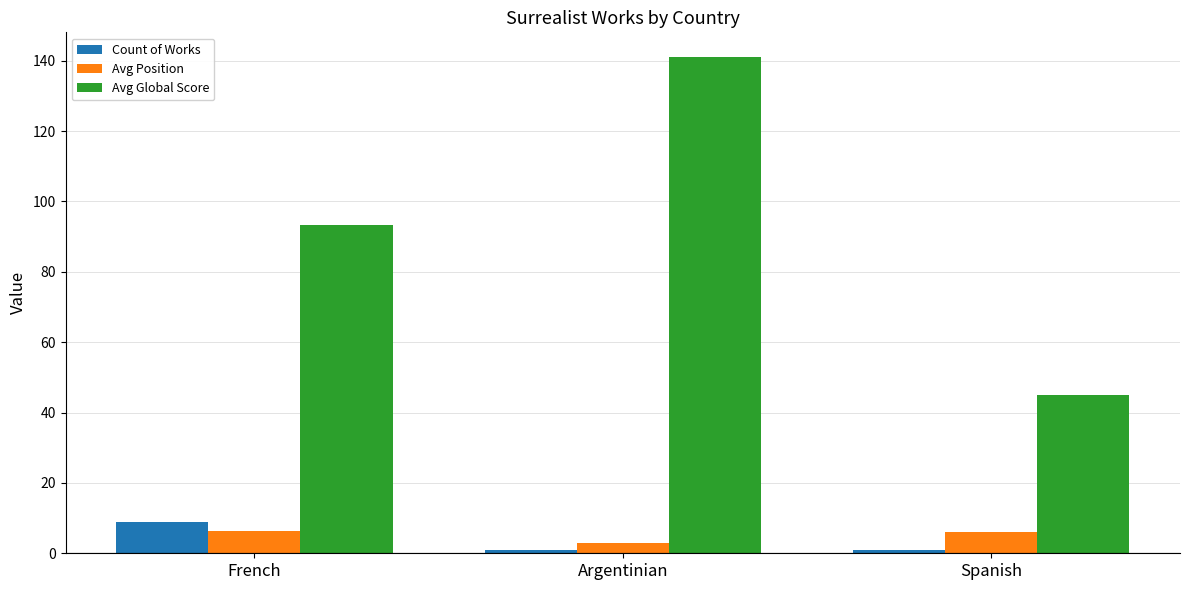

How many bars are there in each group?

3